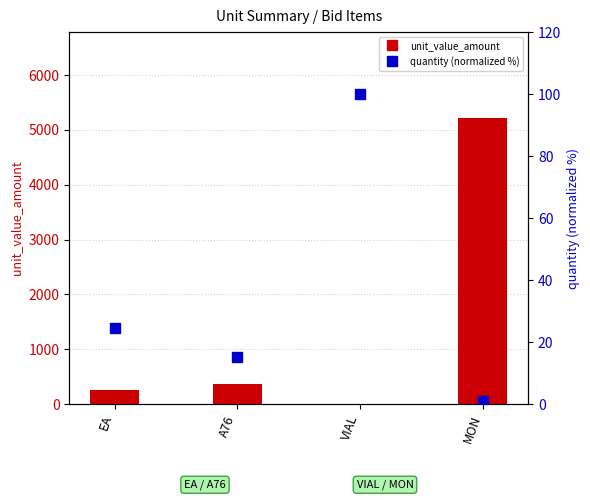

Which series has the largest total across all categories?

unit_value_amount